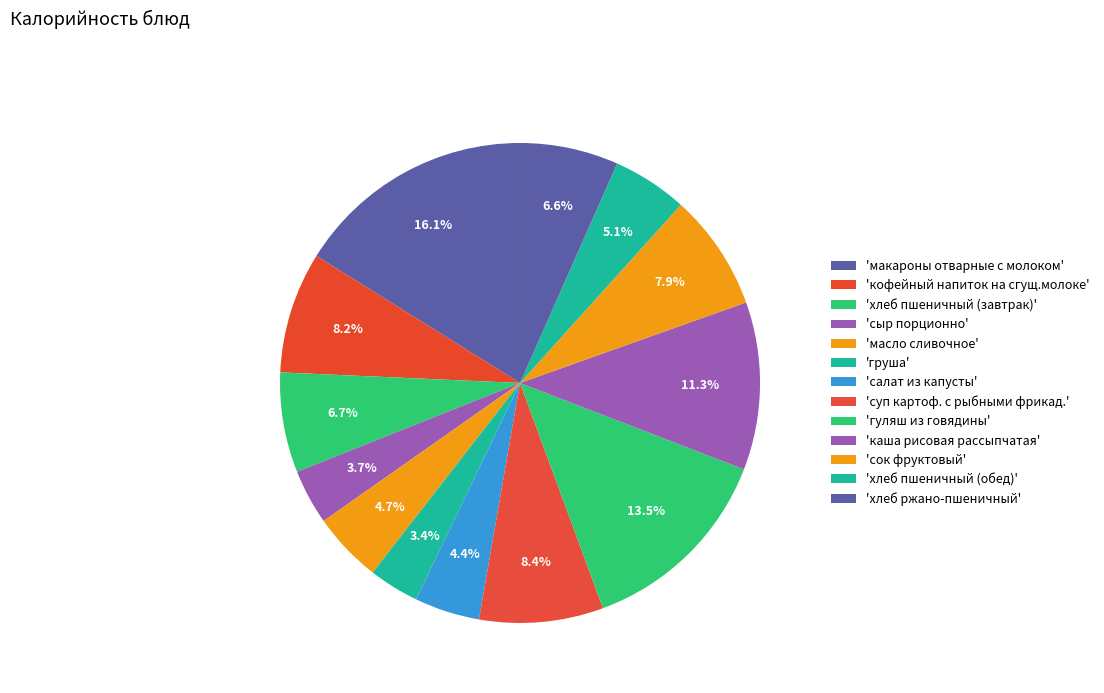

Which slice is the largest?

макароны отварные с молоком